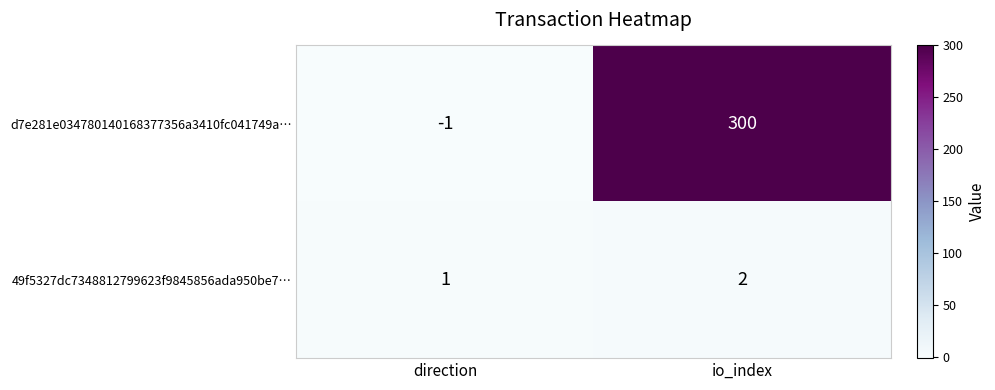

What is the difference between the d7e281e034780140168377356a3410fc041749a… values at io_index and direction?

301